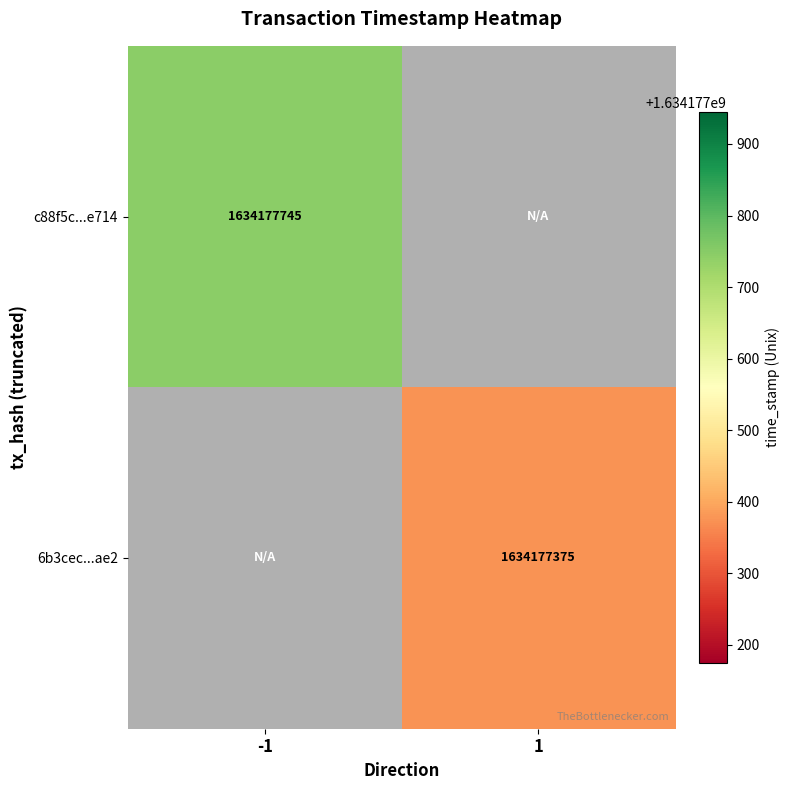

What is the difference between the 6b3cec6553f061190ba3b279064fc10dab46ae2 values at time_stamp and direction?

1634177374